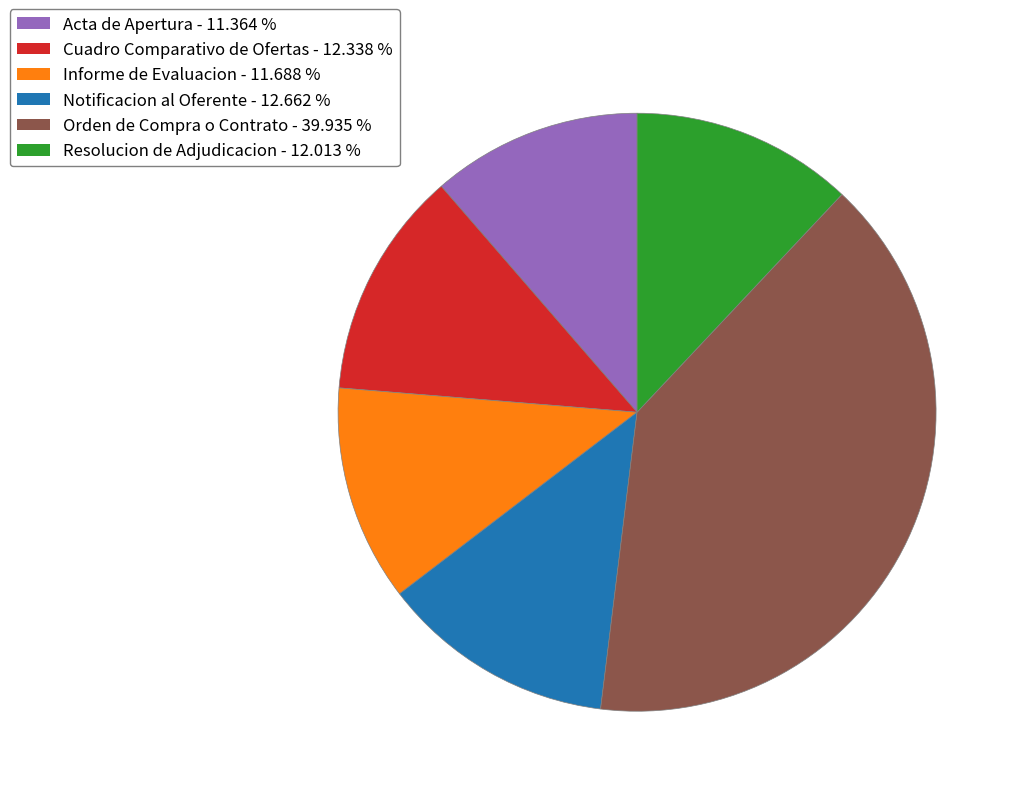

Which slice is the largest?

Orden de Compra o Contrato